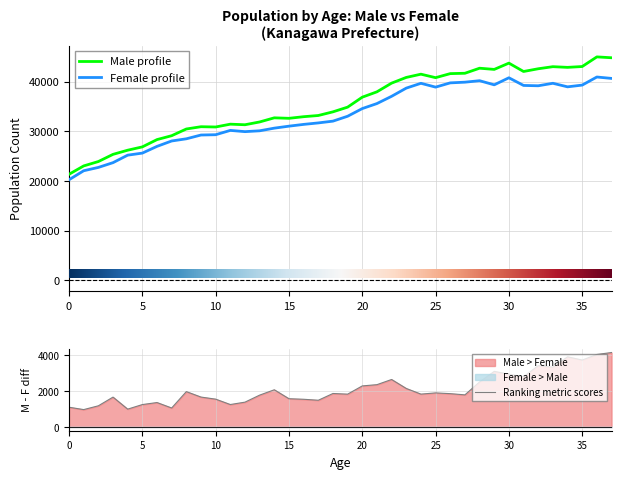

What is the value of the Male point at the 18th from the left?

33187